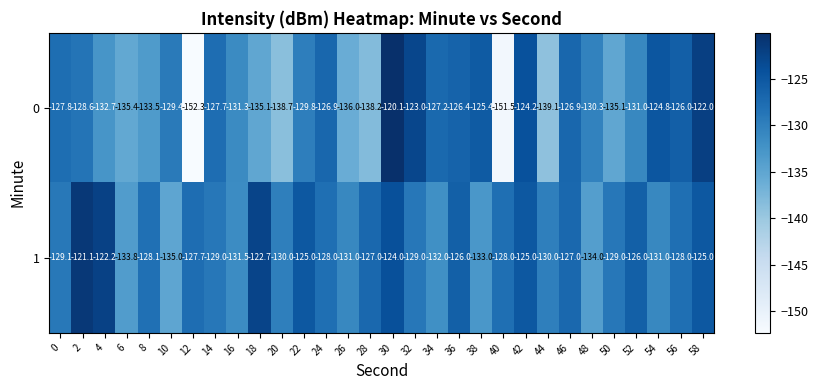

At which category is the sum across all series the highest?

30